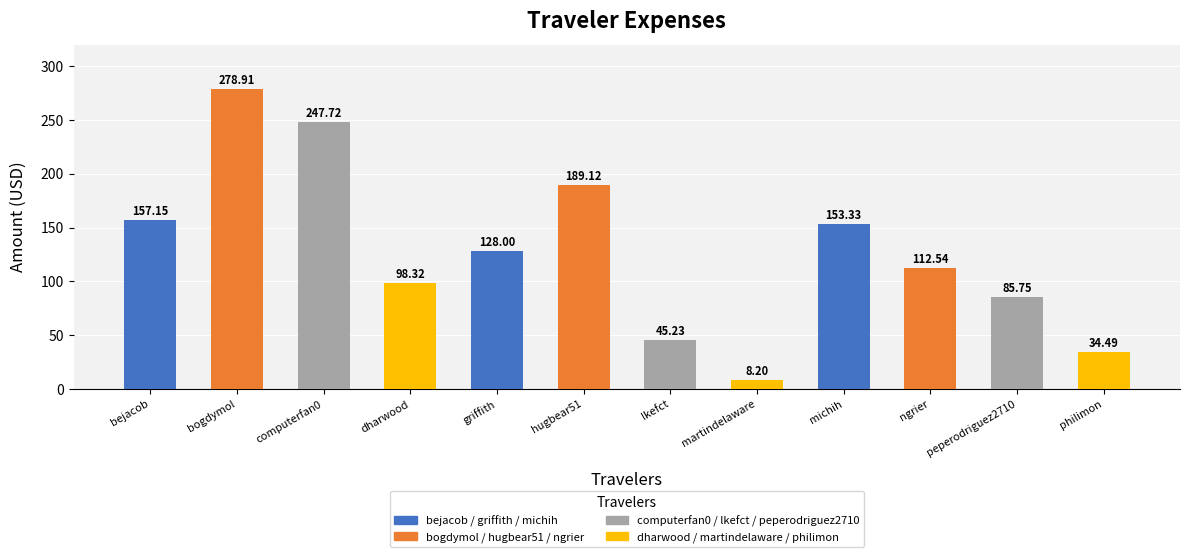

Where does the data first go above 128?

bejacob